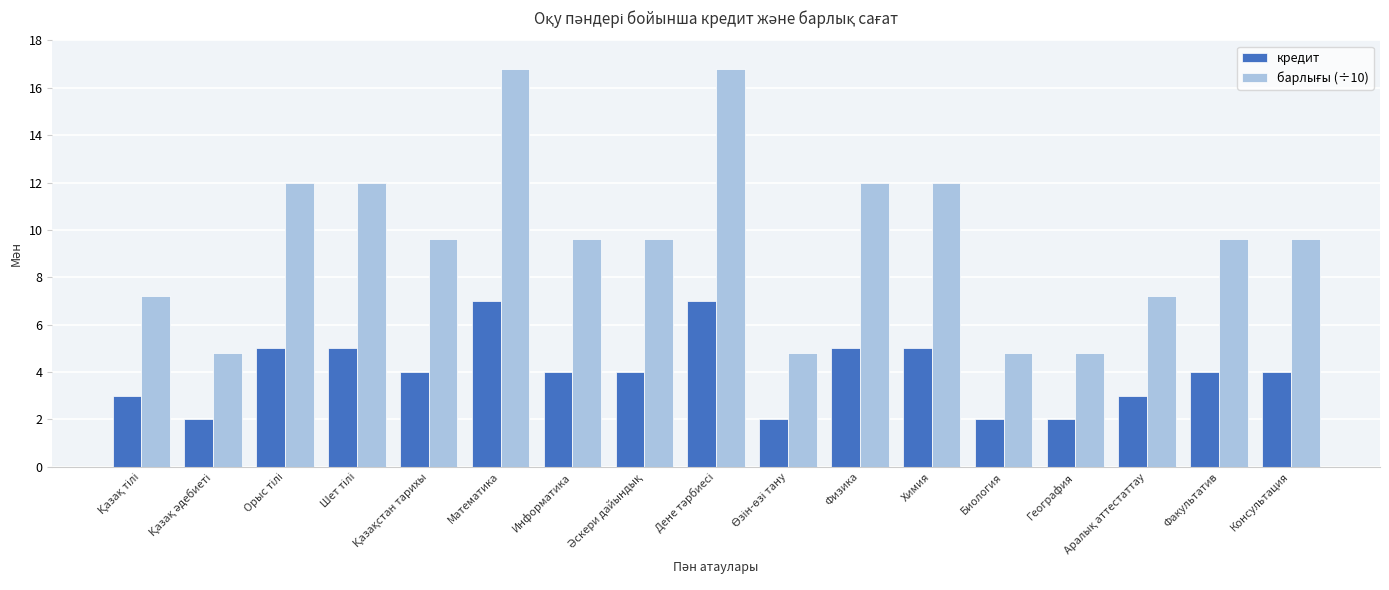

What value does the кредит series have at Биология?

2.0